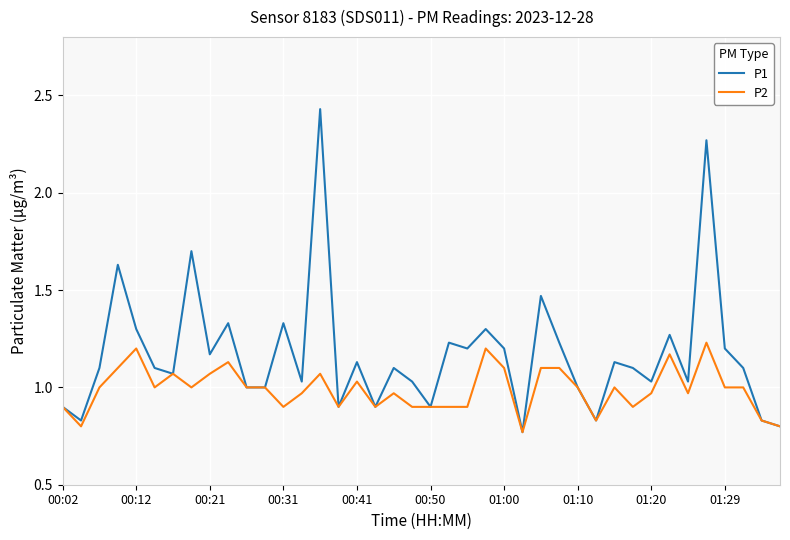

Rank the series by their average value, from highest to lowest.

P1, P2